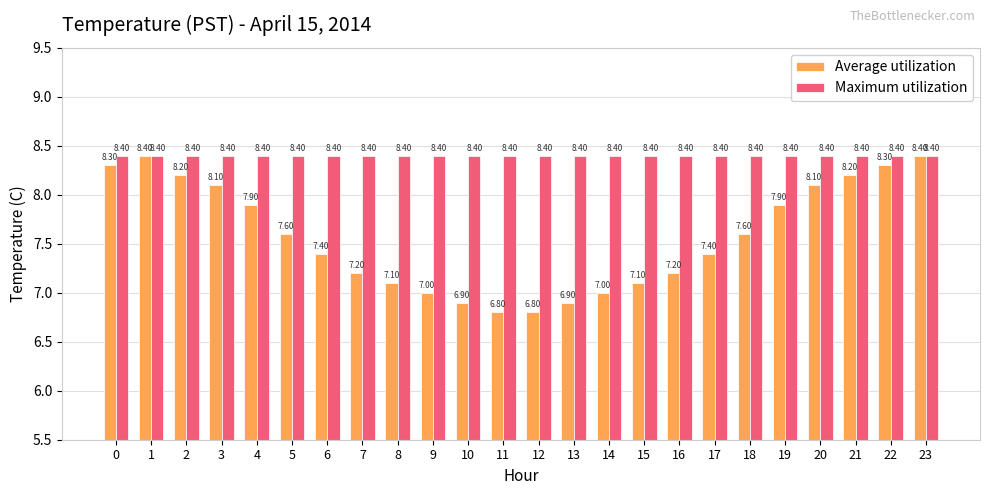

Which series has the largest range (max minus min)?

Average utilization